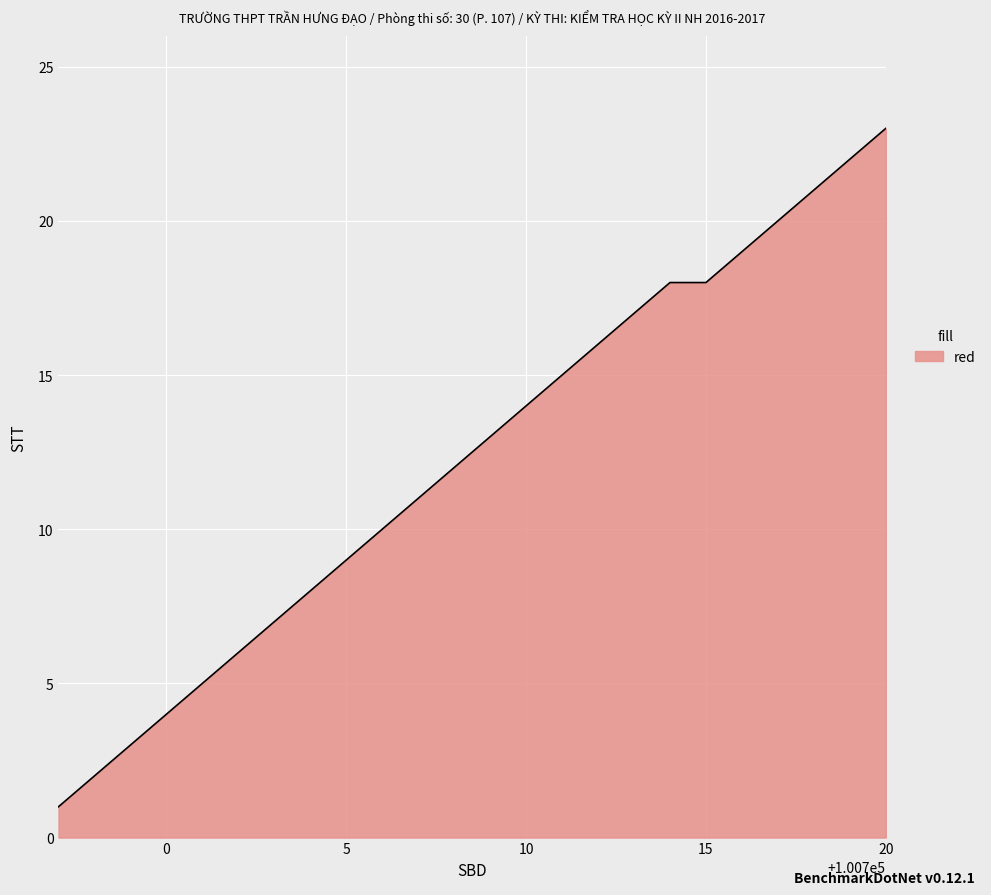

What is the difference between the maximum and minimum values?

22